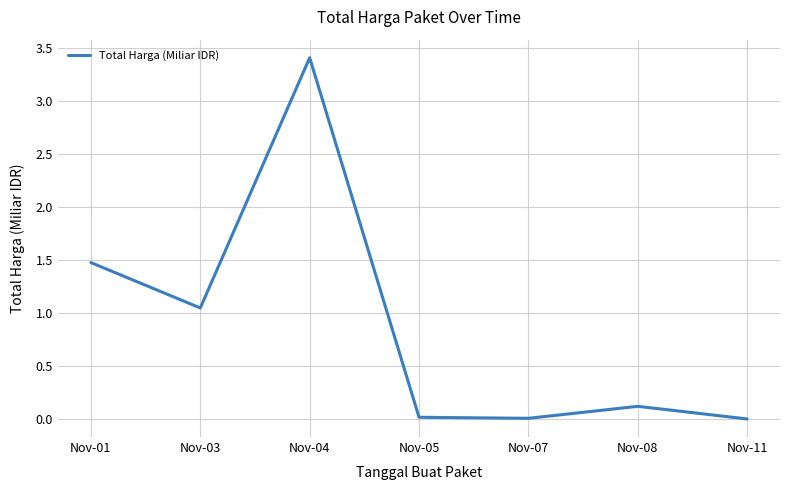

The value at Nov-04 is 6.0. True or false?

False